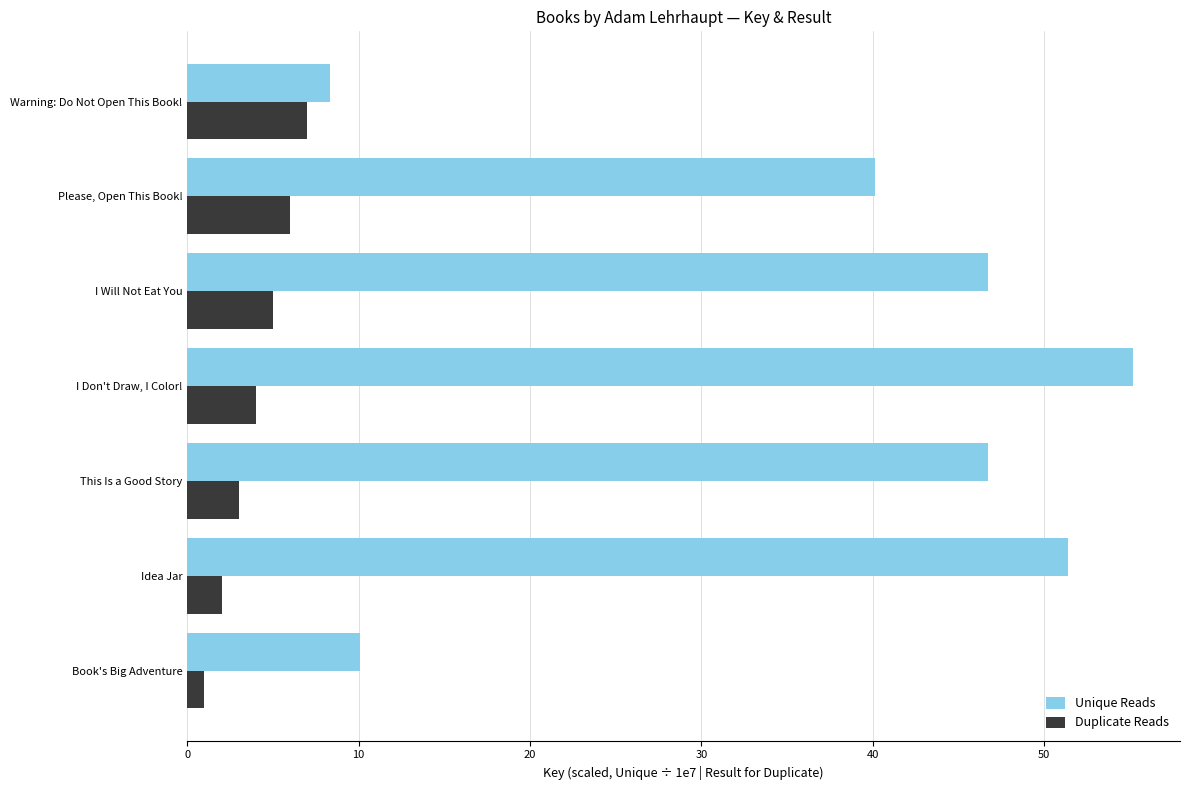

What is the difference between the maximum and minimum values in the Duplicate Reads series?

6.0